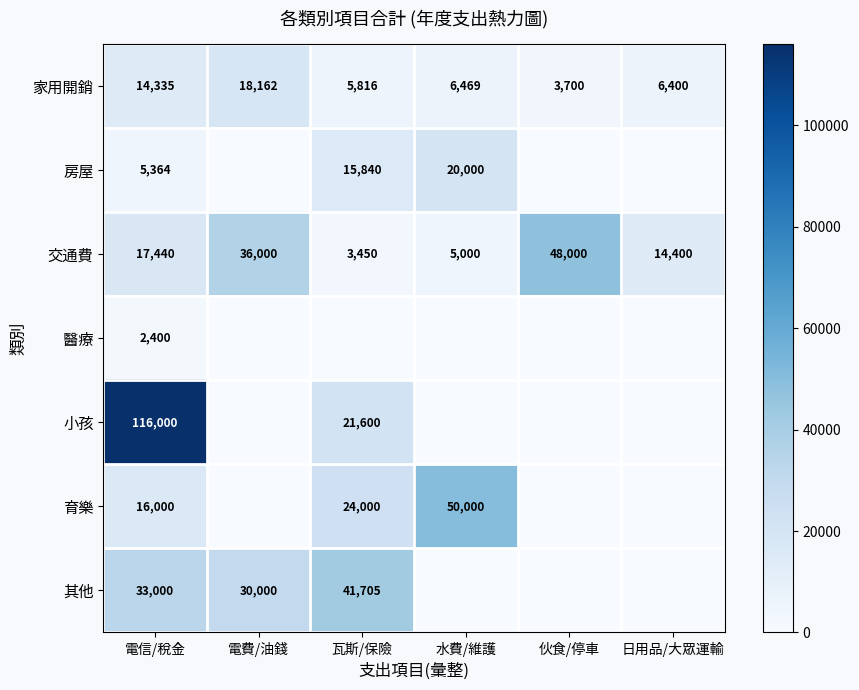

Where is 交通費 nearest to the value 25725?

電信/稅金